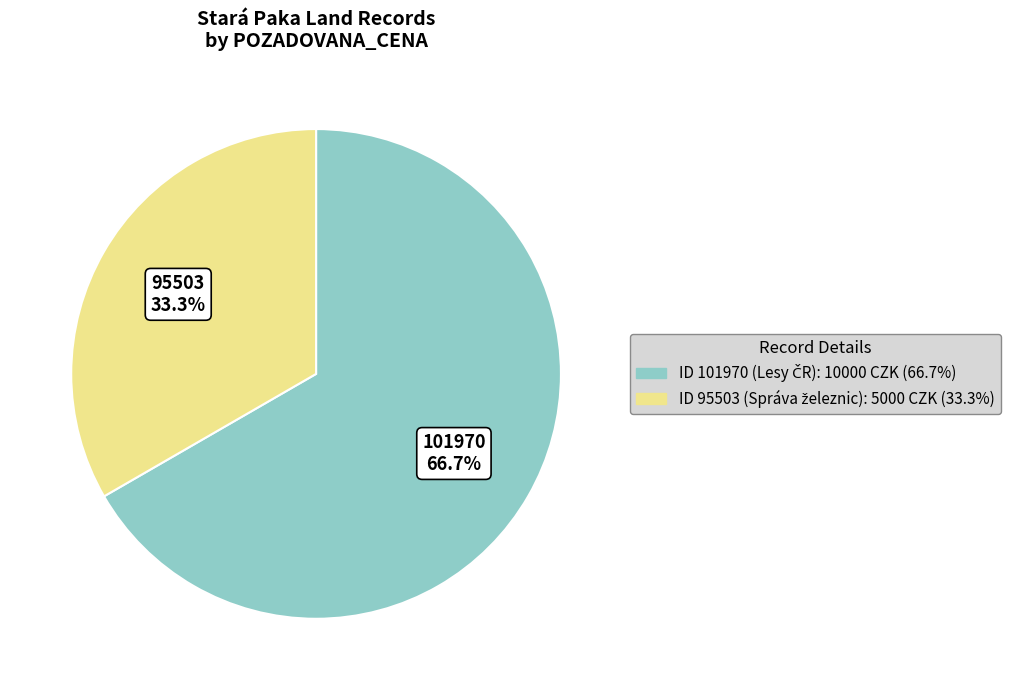

Rank the categories by value from highest to lowest.

101970, 95503